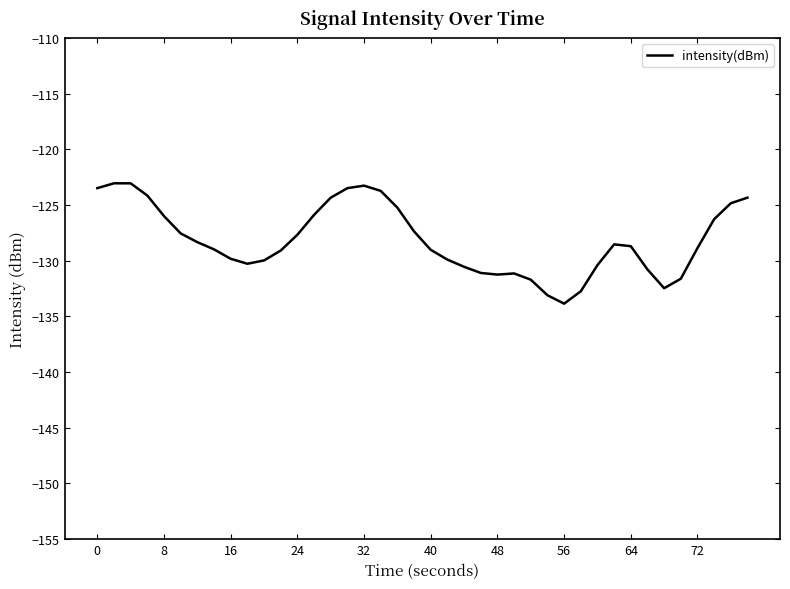

What is the difference between the maximum and minimum values?

10.8